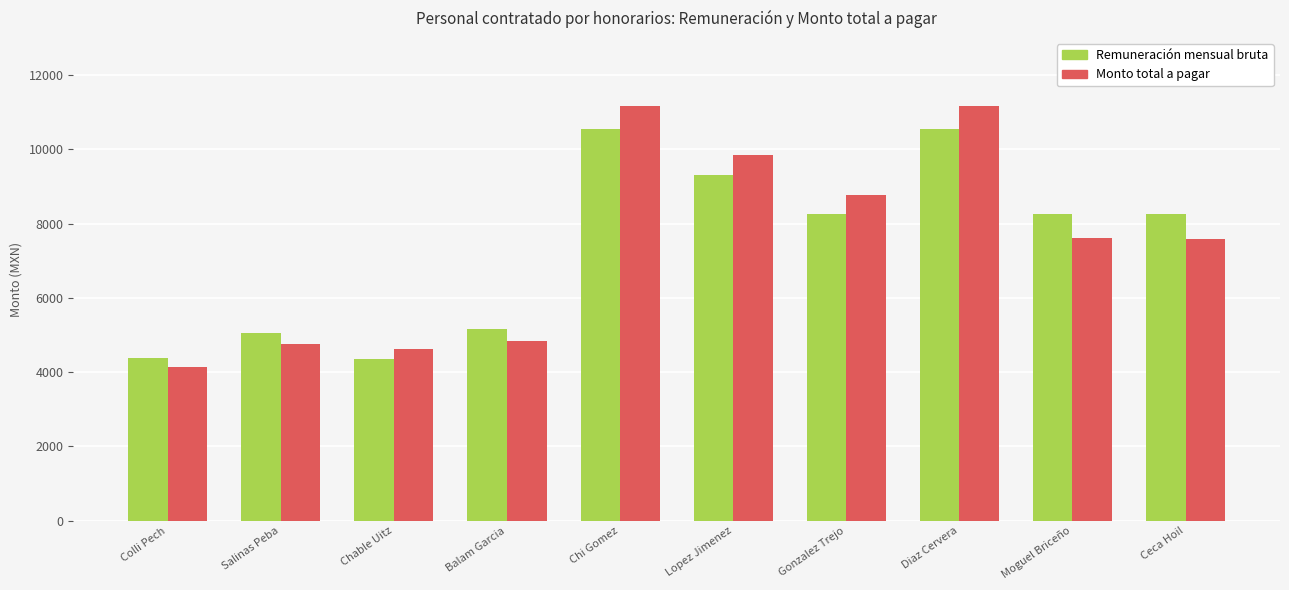

Between Colli Pech and Diaz Cervera, which series saw the biggest shift?

Monto total a pagar